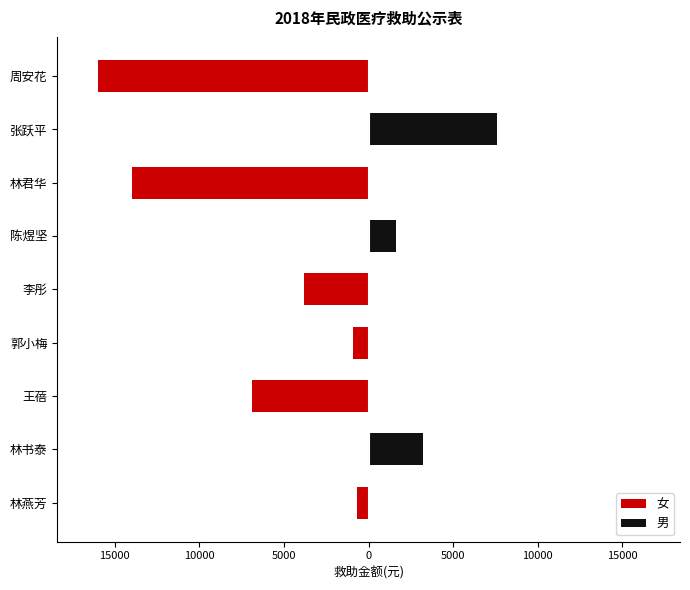

What is the difference between the second highest and second lowest values in the 男 series?

3200